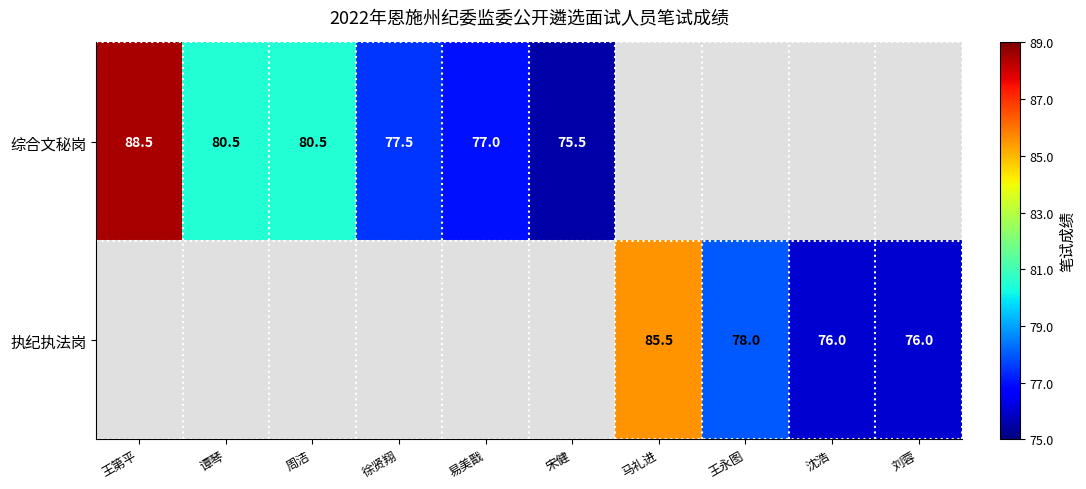

Between 沈浩 and 易美戬, which is larger?

易美戬